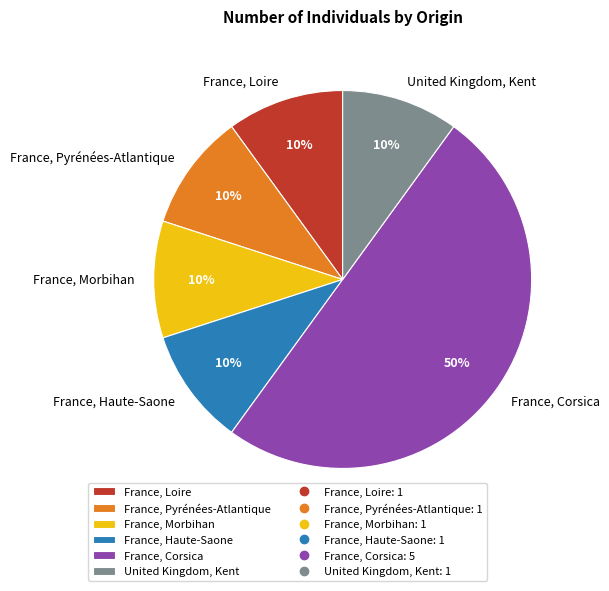

Is it true that United Kingdom, Kent is 10% of the pie?

True